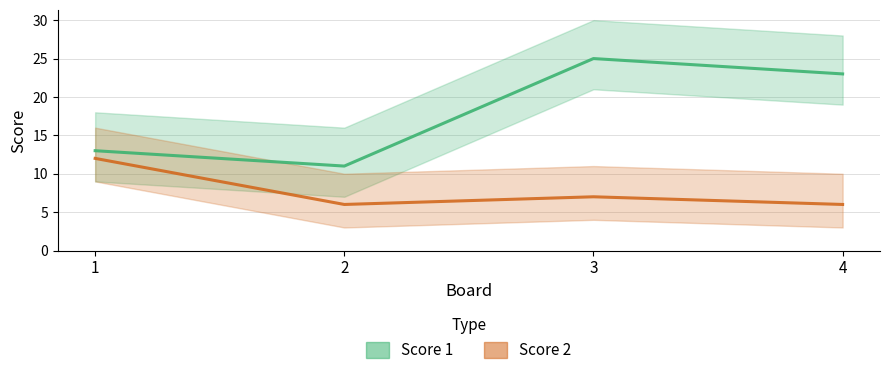

What is the maximum value shown in the chart?

25